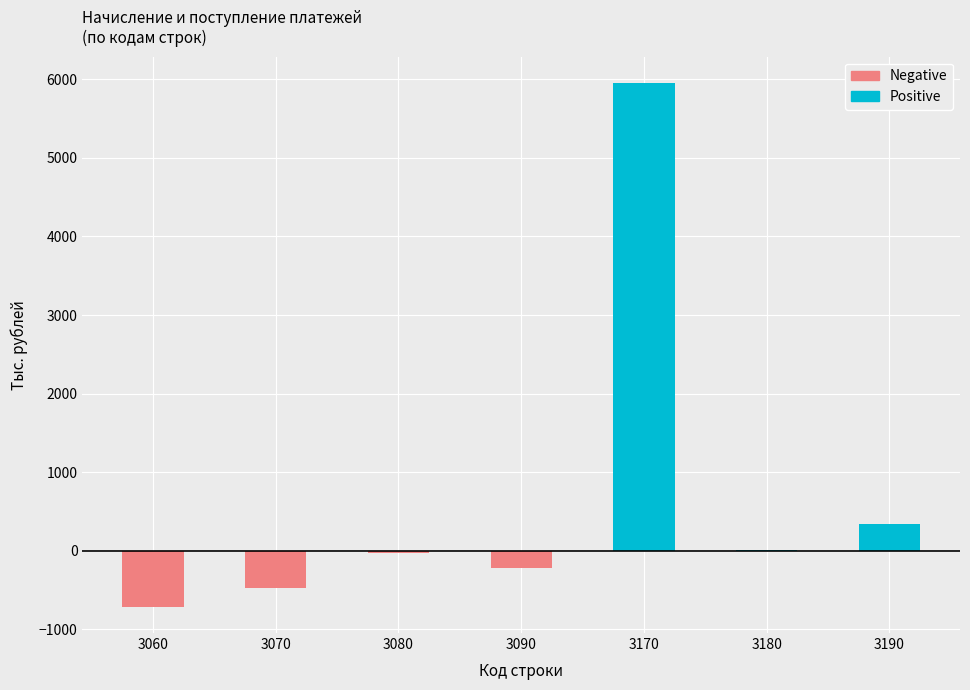

True or false: Поступило has a value of 1977 at 3170.

False